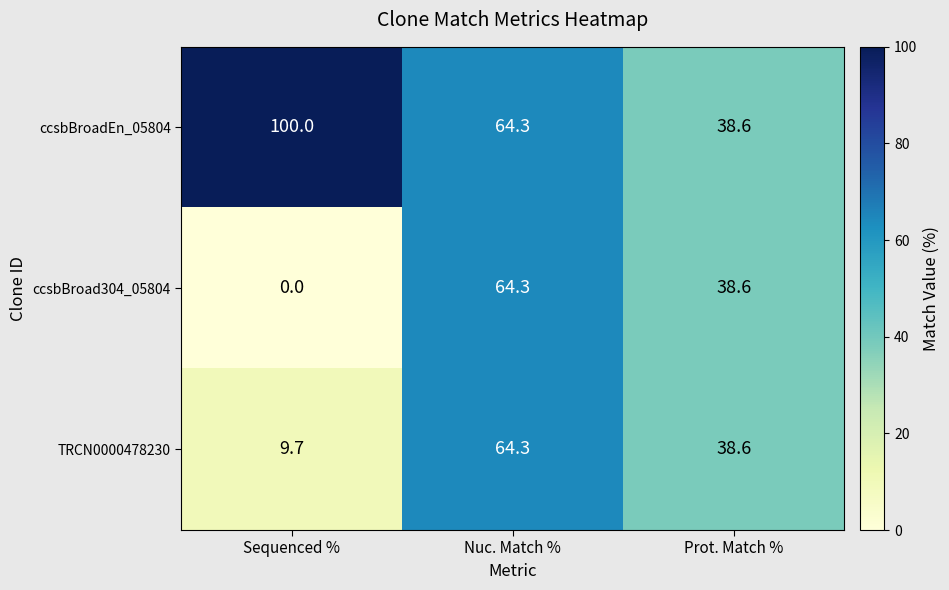

The ccsbBroad304_05804 series shows -41.3 at Sequenced %. True or false?

False